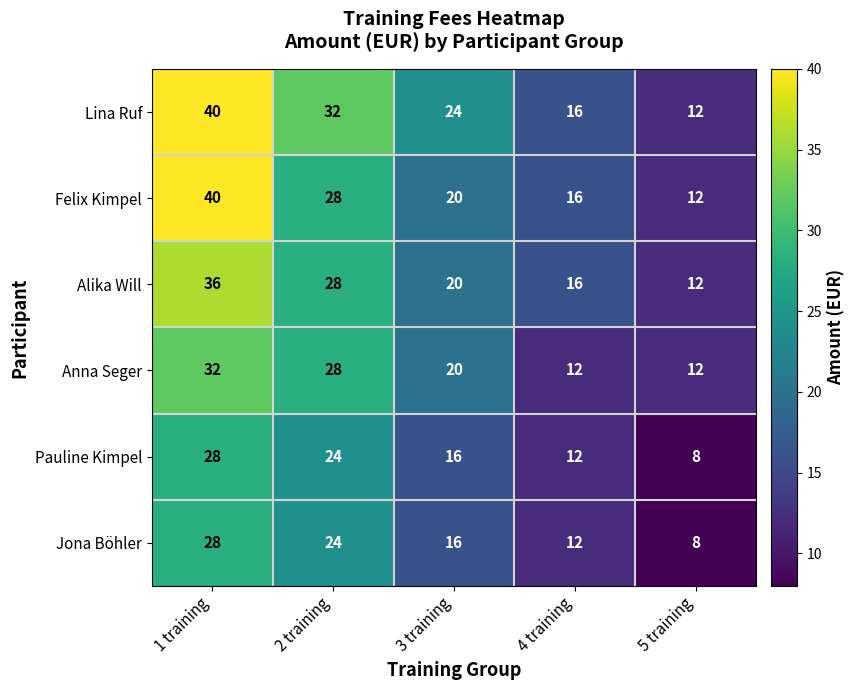

How many distinct data groups are displayed?

6